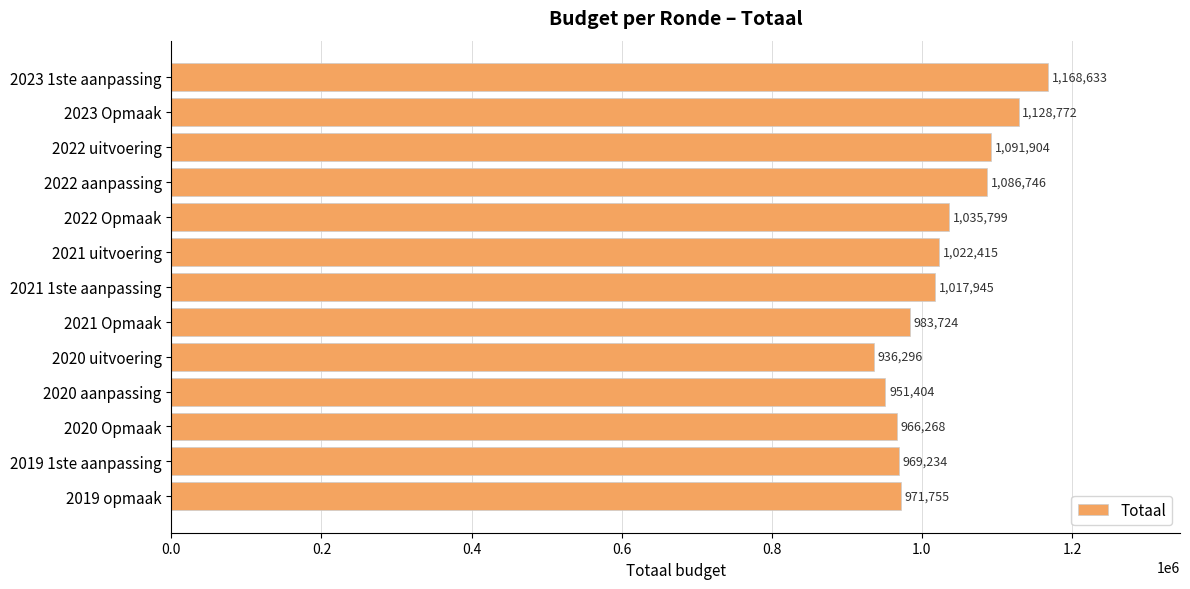

How many bars are there in total?

13